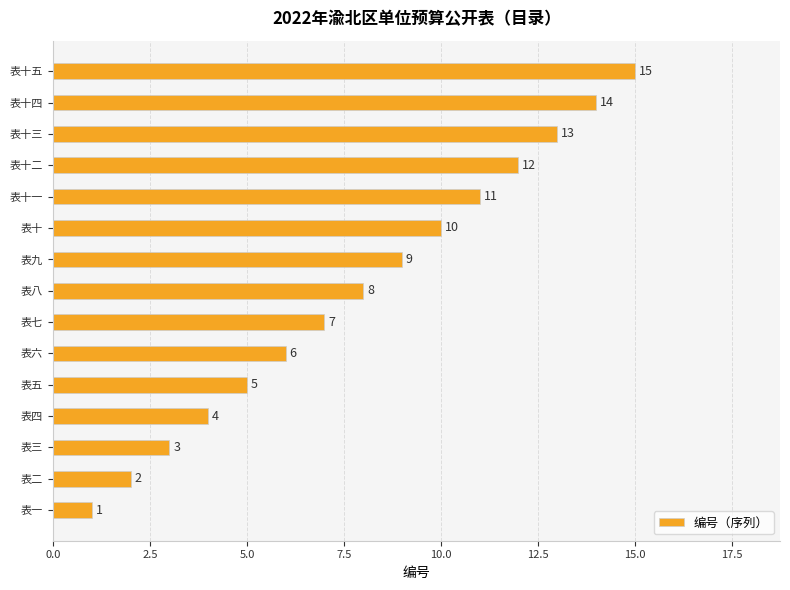

List the labels in order of value, smallest first.

表一, 表二, 表三, 表四, 表五, 表六, 表七, 表八, 表九, 表十, 表十一, 表十二, 表十三, 表十四, 表十五